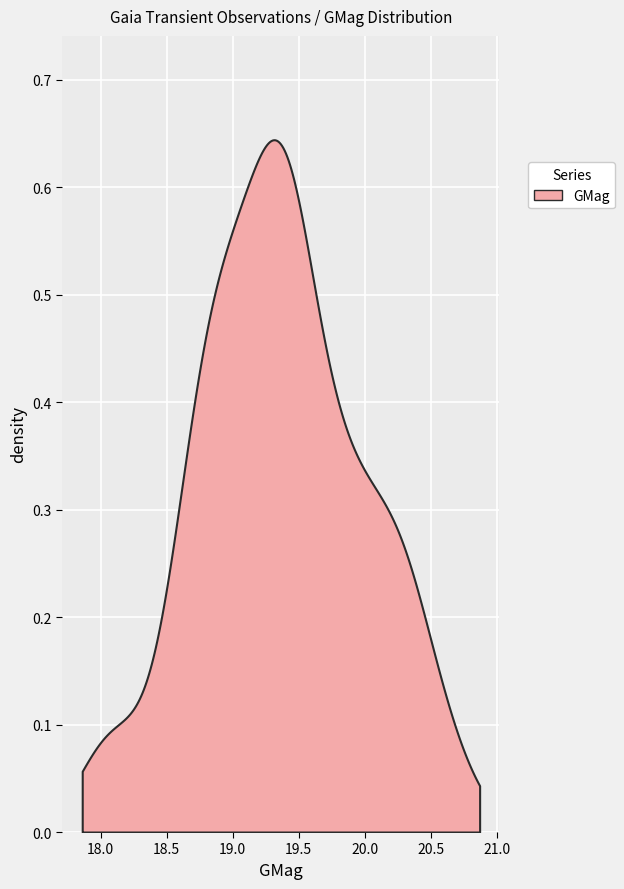

Which series has the largest range (max minus min)?

GMag